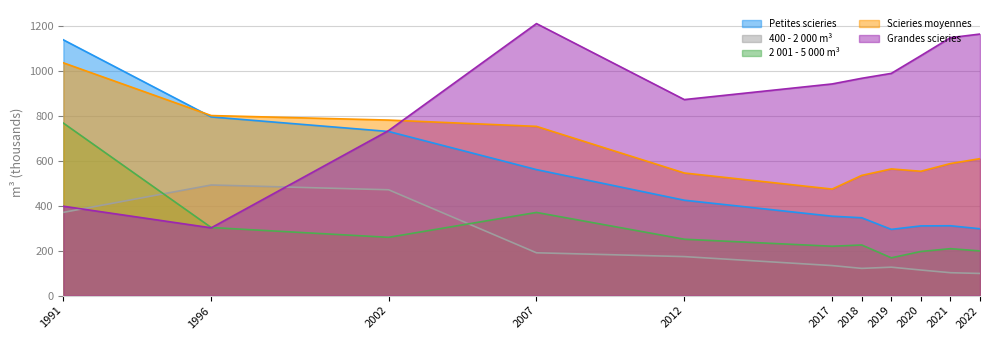

What is the greatest value displayed?

1211.5